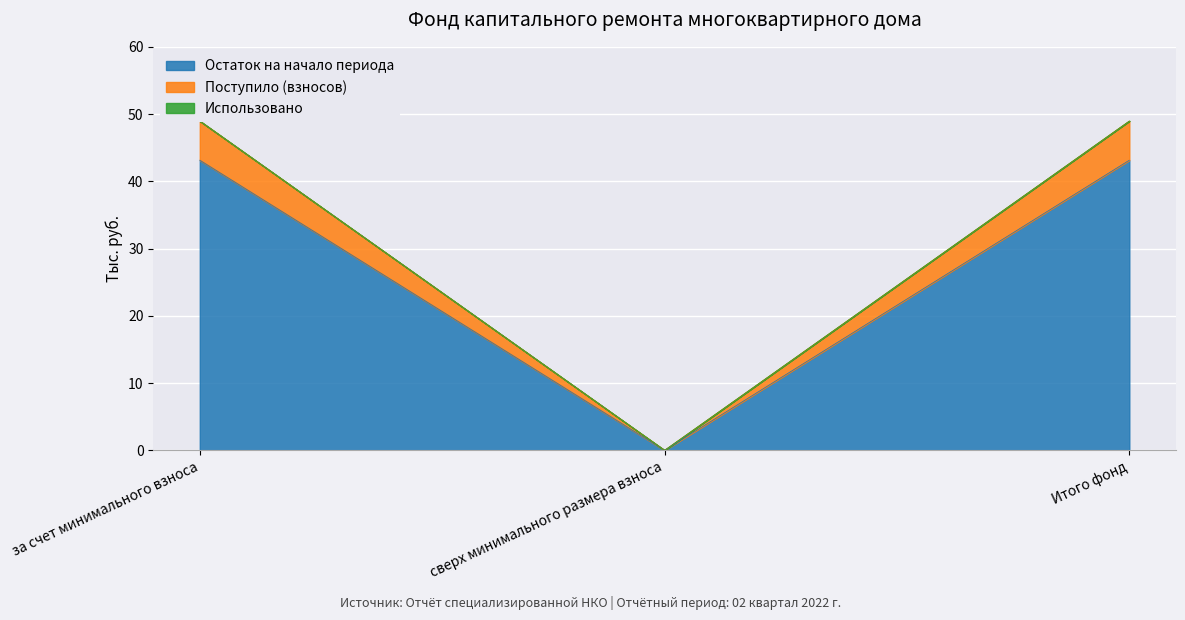

What is the sum of the Поступило (взносов) values at сверх минимального размера взноса and за счет минимального взноса?

49.0